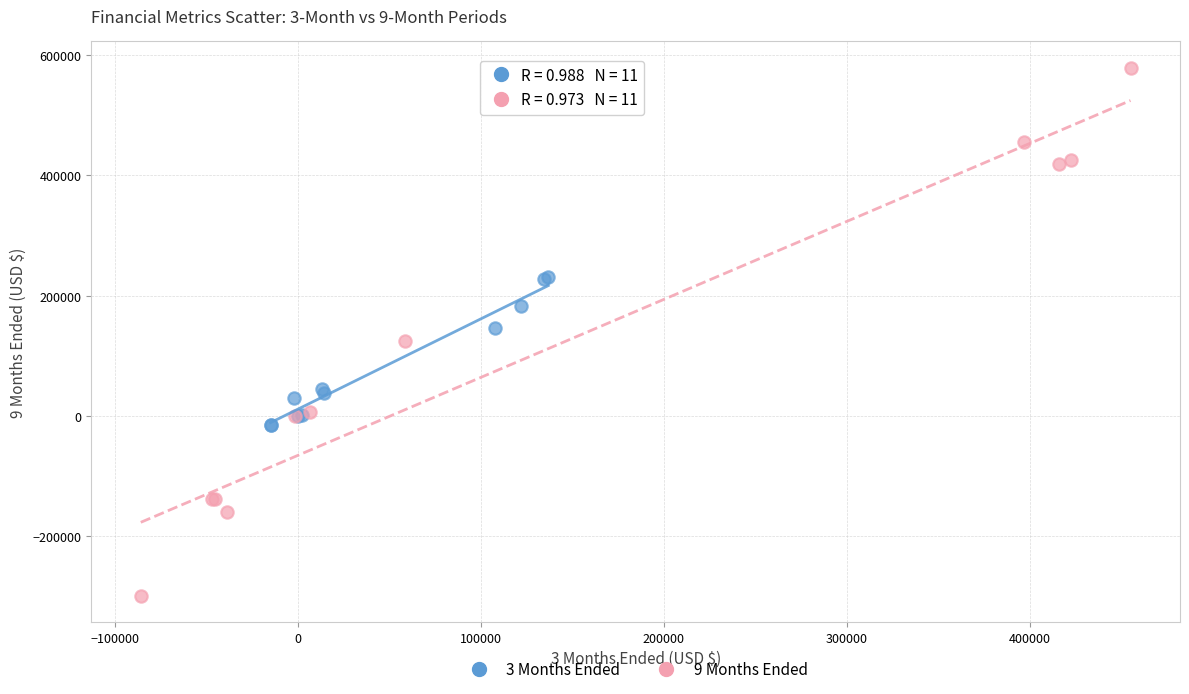

What are all the series names shown in the legend?

3 Months Ended, 9 Months Ended